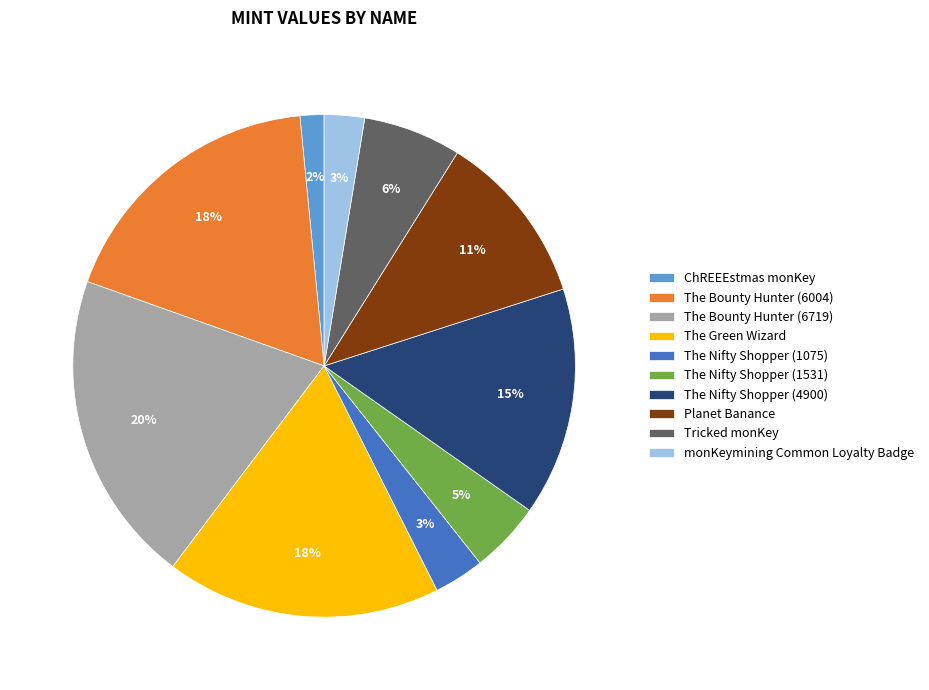

To the nearest percent, what is the average slice percentage?

10%